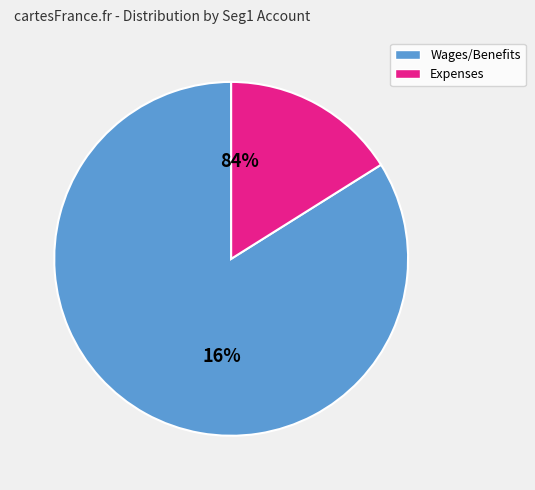

Is there a majority slice in this chart?

Yes